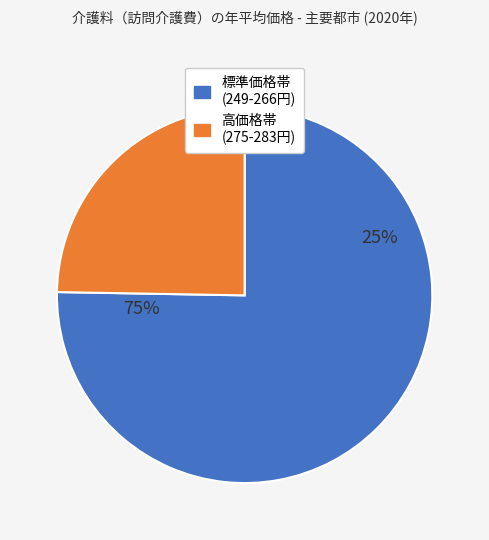

Is it true that 福島市 is 1% of the pie?

False